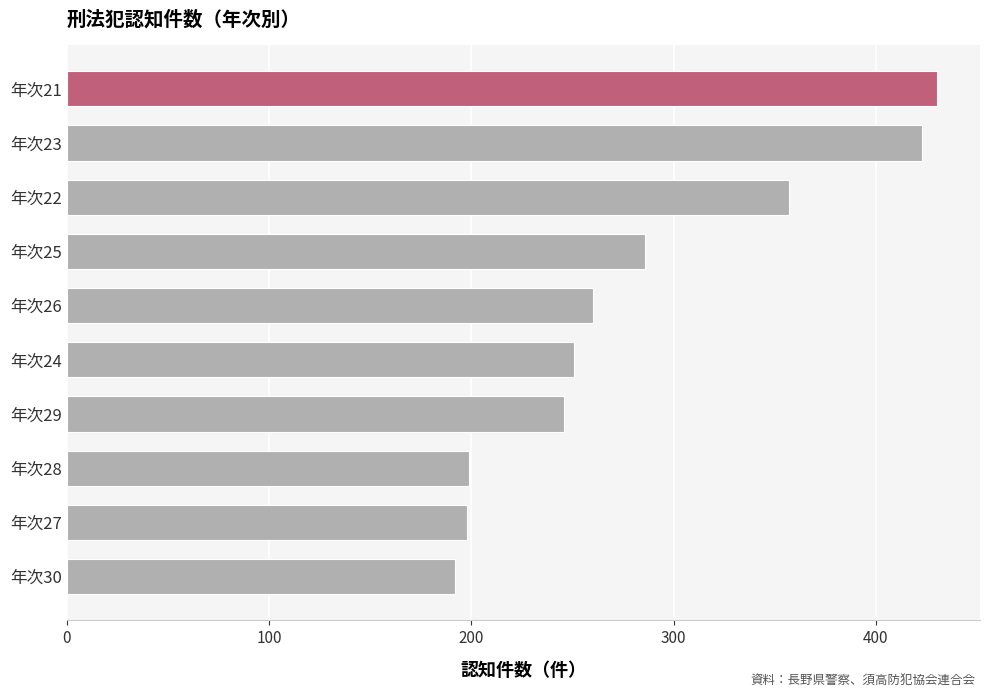

True or false: the data shows 198 at 年次27.

True